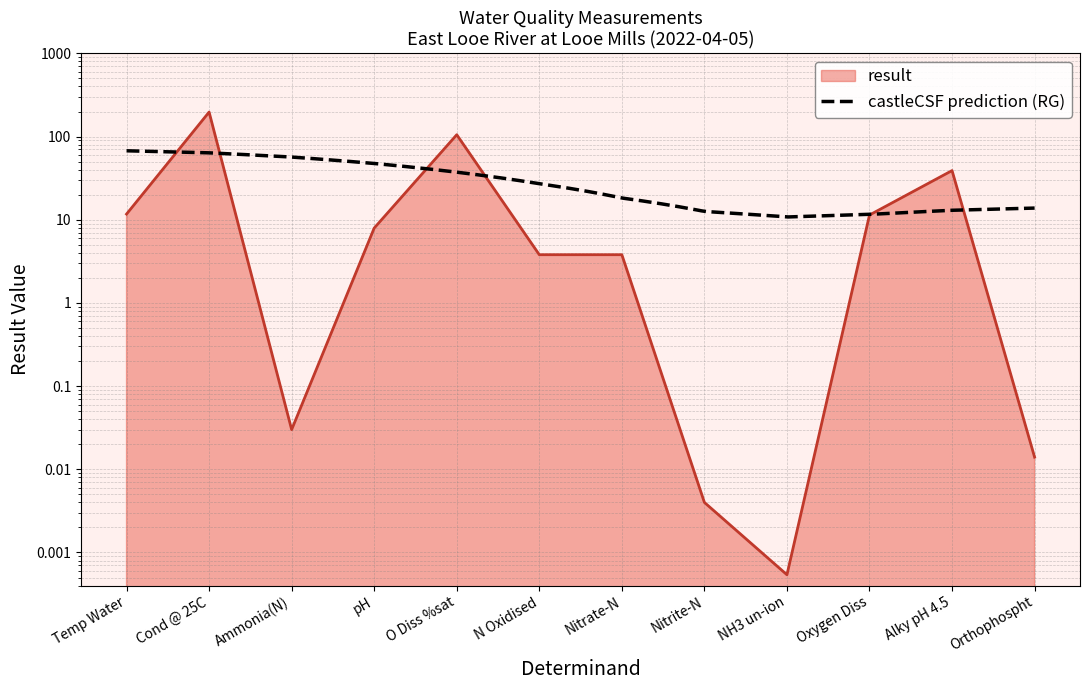

How many data points are less than 7?

6